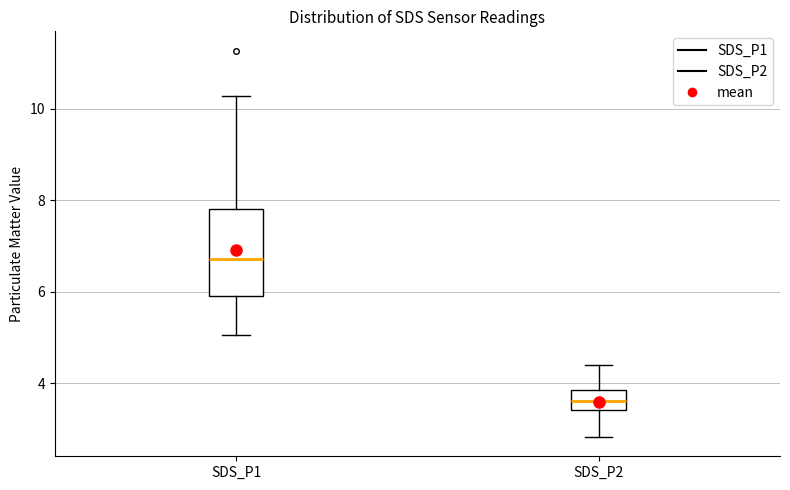

Reading left to right, read every box against the y-axis: the position of its median line, the range the box covers, and the ends of its whiskers. The values are not printed on the chart, so give them approximately, as read against the axis.

SDS_P1: median 6.8, box 6.0 to 7.8, whiskers 5.0 to 10.2
SDS_P2: median 3.6, box 3.4 to 3.8, whiskers 2.8 to 4.4